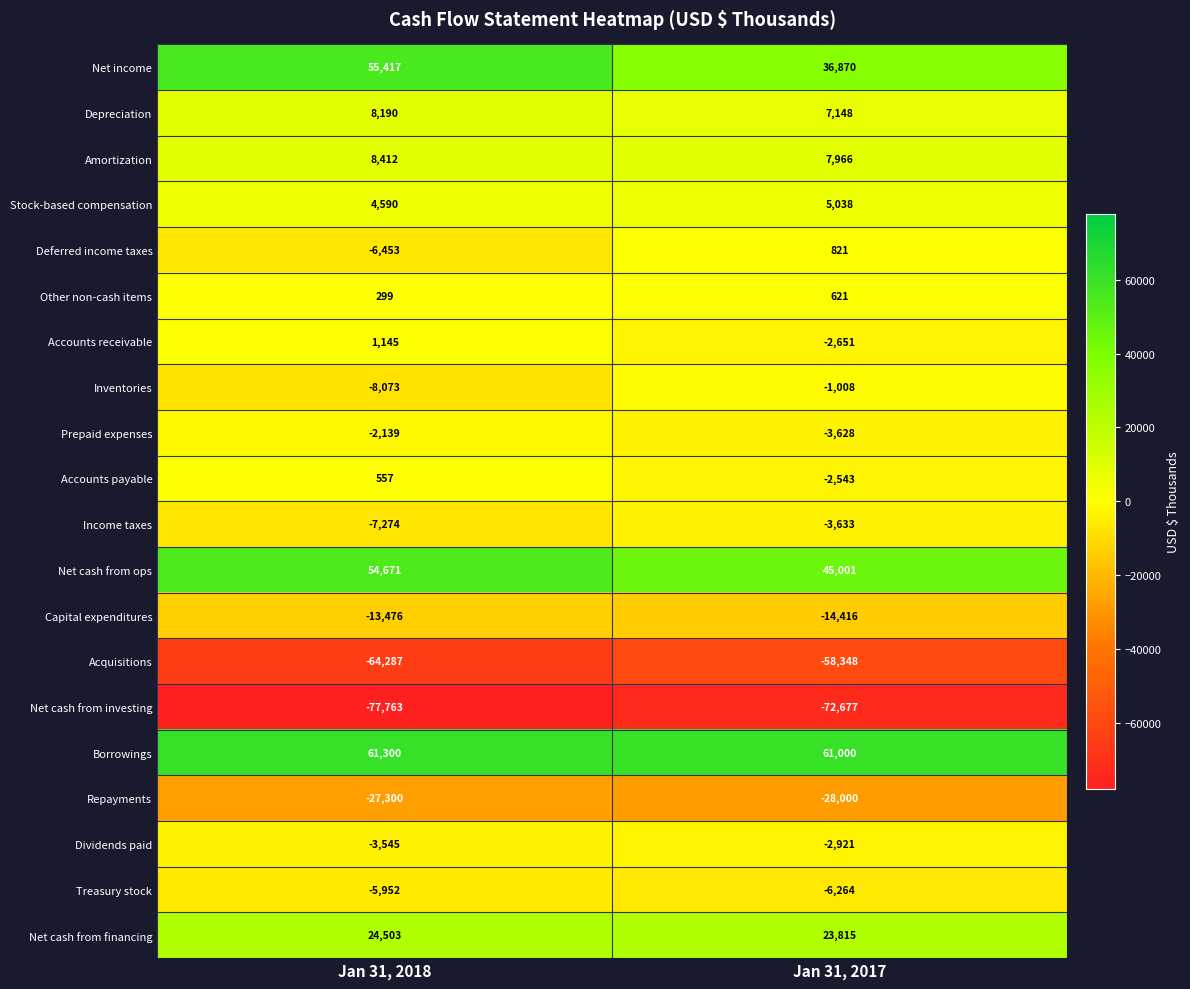

Is the value of Accounts receivable at Jan 31, 2018 greater than the value of Net cash from financing at Jan 31, 2017?

No